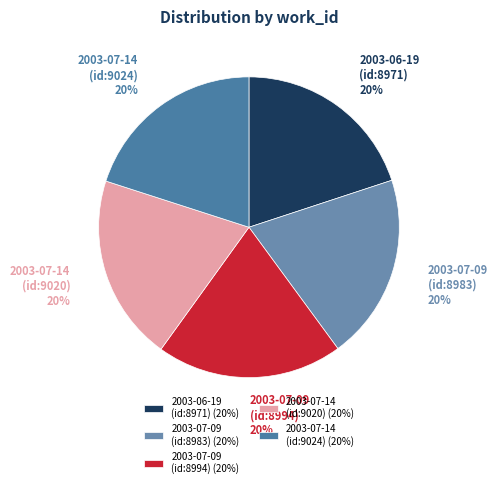

Does any single category account for the majority?

No